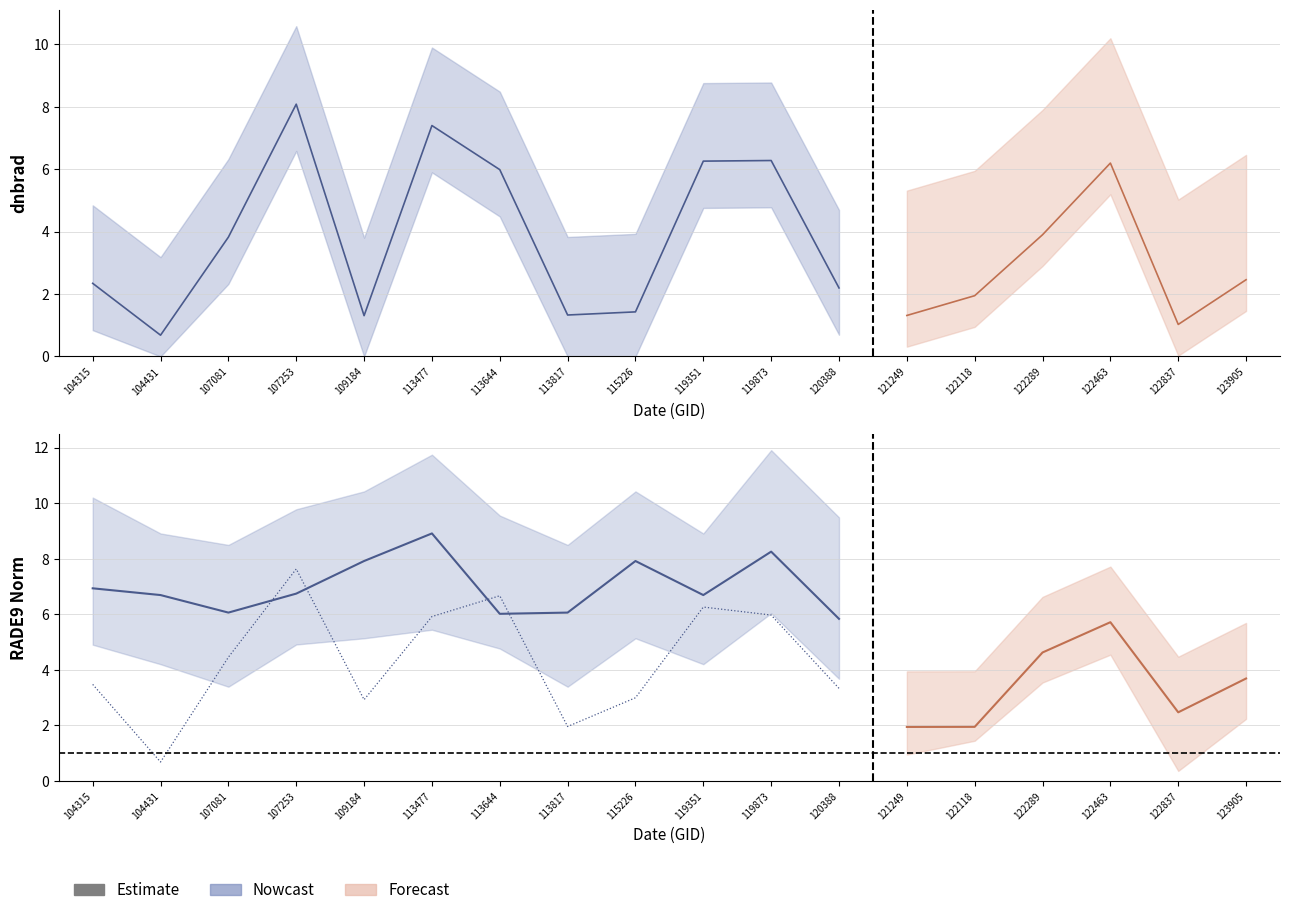

Is this an area chart (filled region under the line)?

No